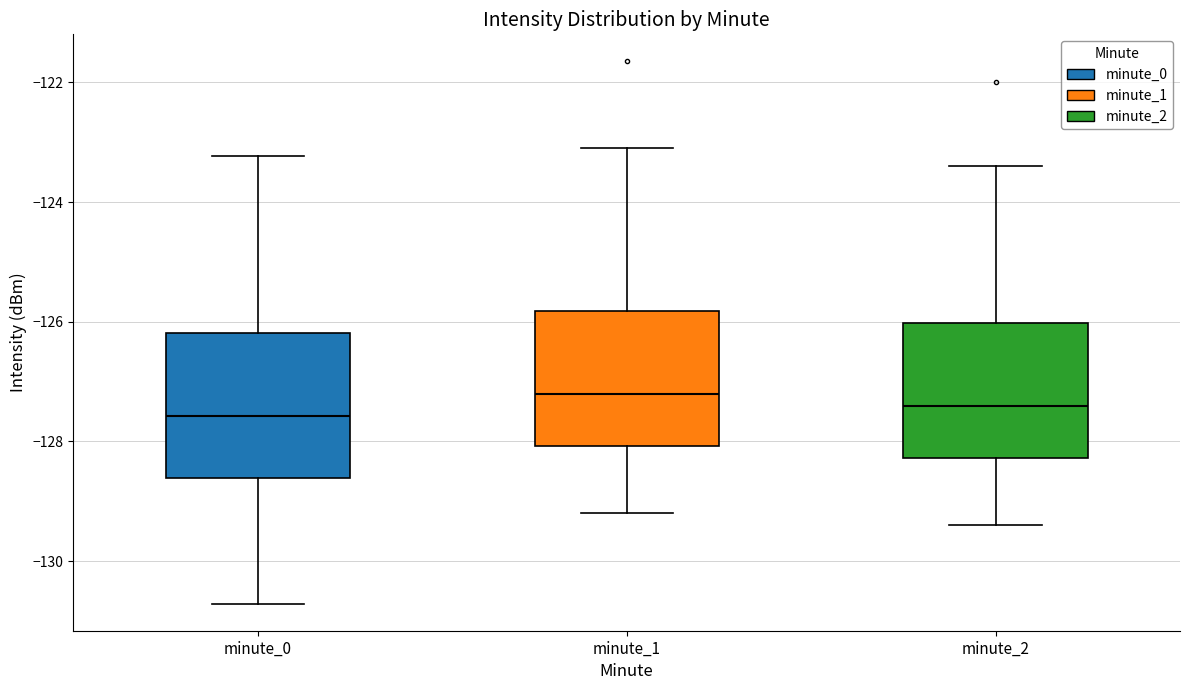

Reading left to right, transcribe this box plot: for each box, give where its median line is, the range the box spans, and where its two whiskers end, as read against the y-axis. The values are not printed on the chart, so give them approximately, as read against the axis.

minute_0: median -127.6, box -128.6 to -126.2, whiskers -130.8 to -123.2
minute_1: median -127.2, box -128.0 to -125.8, whiskers -129.2 to -123.0
minute_2: median -127.4, box -128.2 to -126.0, whiskers -129.4 to -123.4